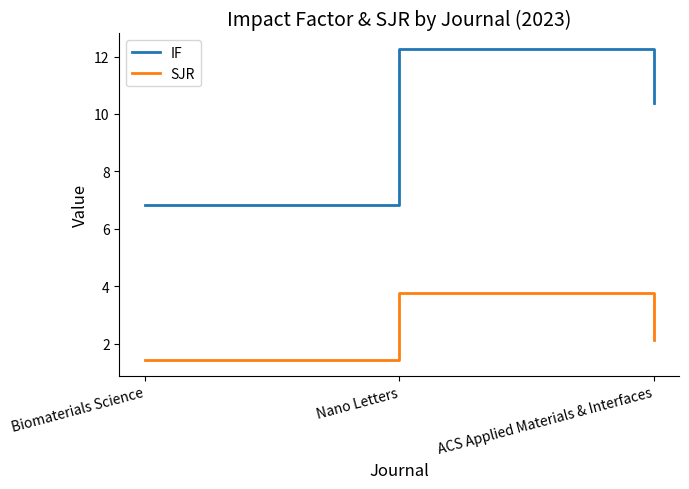

What are all the series names shown in the legend?

IF, SJR